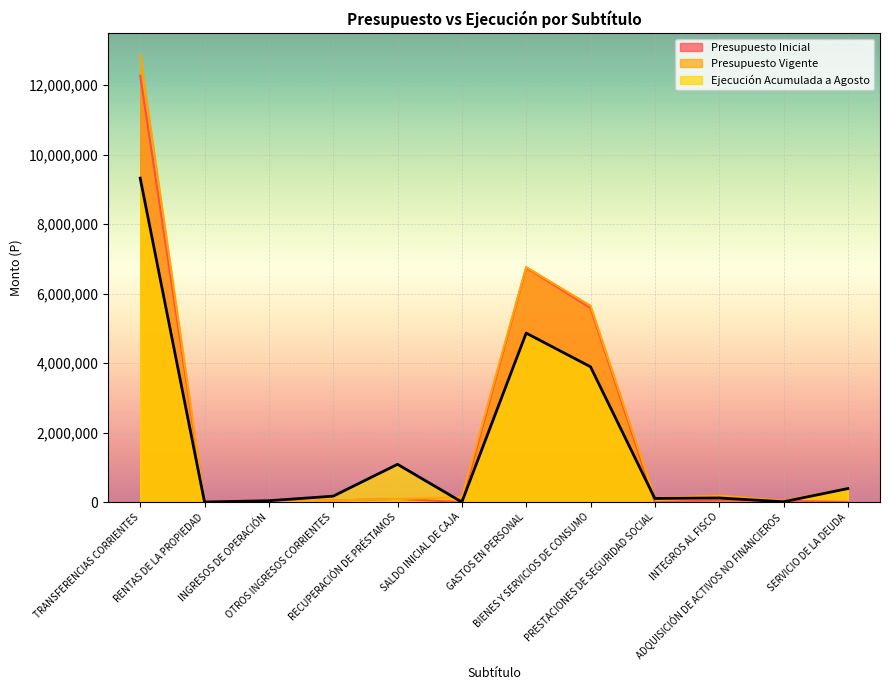

Reading left to right, list all the values displayed in this chart.

Presupuesto Inicial: TRANSFERENCIAS CORRIENTES=12279451	RENTAS DE LA PROPIEDAD=2027	INGRESOS DE OPERACIÓN=11	OTROS INGRESOS CORRIENTES=44247	RECUPERACIÓN DE PRÉSTAMOS=88063	SALDO INICIAL DE CAJA=10	GASTOS EN PERSONAL=6749905	BIENES Y SERVICIOS DE CONSUMO=5585175	PRESTACIONES DE SEGURIDAD SOCIAL=680	INTEGROS AL FISCO=44259	ADQUISICIÓN DE ACTIVOS NO FINANCIEROS=33780	SERVICIO DE LA DEUDA=10
Presupuesto Vigente: TRANSFERENCIAS CORRIENTES=12860970	RENTAS DE LA PROPIEDAD=2027	INGRESOS DE OPERACIÓN=11	OTROS INGRESOS CORRIENTES=44722	RECUPERACIÓN DE PRÉSTAMOS=88063	SALDO INICIAL DE CAJA=139113	GASTOS EN PERSONAL=6765712	BIENES Y SERVICIOS DE CONSUMO=5652175	PRESTACIONES DE SEGURIDAD SOCIAL=111672	INTEGROS AL FISCO=183837	ADQUISICIÓN DE ACTIVOS NO FINANCIEROS=33780	SERVICIO DE LA DEUDA=387730
Ejecución Acumulada a Agosto: TRANSFERENCIAS CORRIENTES=9326431	RENTAS DE LA PROPIEDAD=0	INGRESOS DE OPERACIÓN=37482	OTROS INGRESOS CORRIENTES=168970	RECUPERACIÓN DE PRÉSTAMOS=1086022	SALDO INICIAL DE CAJA=0	GASTOS EN PERSONAL=4864462	BIENES Y SERVICIOS DE CONSUMO=3894660	PRESTACIONES DE SEGURIDAD SOCIAL=102580	INTEGROS AL FISCO=116472	ADQUISICIÓN DE ACTIVOS NO FINANCIEROS=7451	SERVICIO DE LA DEUDA=387730